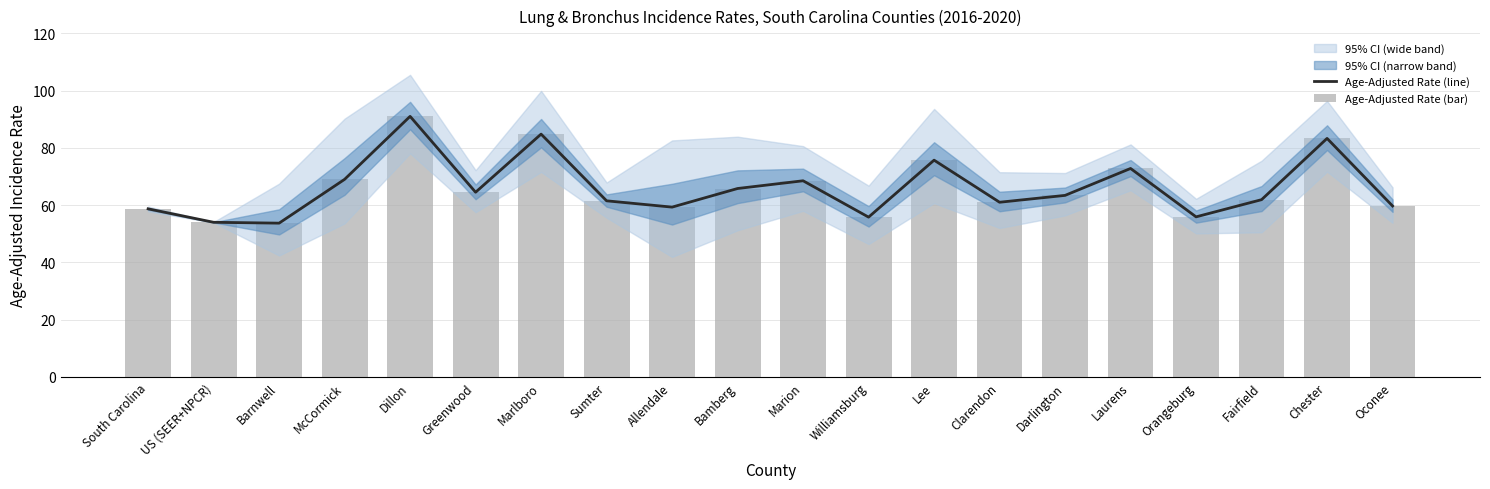

Reading left to right, what are all the values shown in this chart?

Age-Adjusted Rate (line): 58.7	54.0	53.7	69.0	91.0	64.5	84.8	61.5	59.3	65.8	68.5	55.8	75.7	61.0	63.4	72.8	55.9	61.9	83.3	59.7
Age-Adjusted Rate (bar): 58.7	54.0	53.7	69.0	91.0	64.5	84.8	61.5	59.3	65.8	68.5	55.8	75.7	61.0	63.4	72.8	55.9	61.9	83.3	59.7